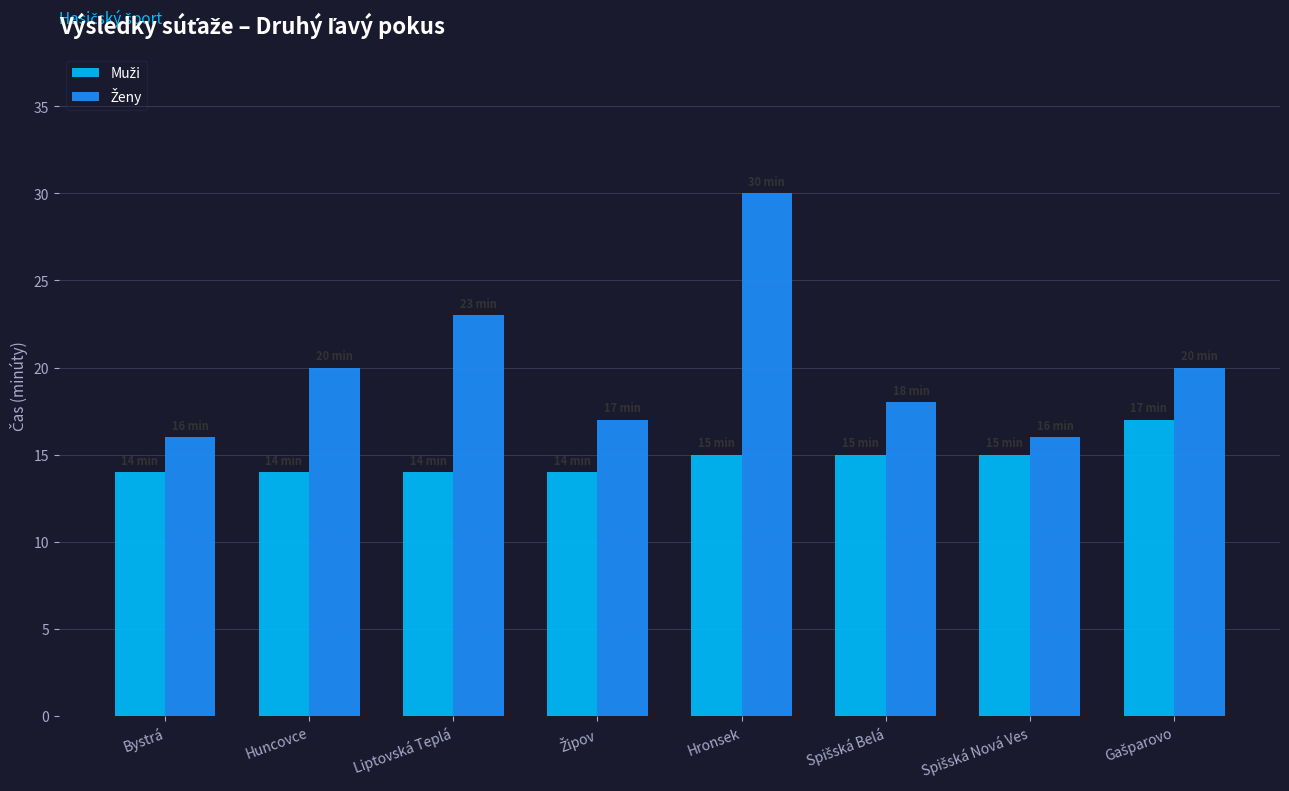

At which category is the sum across all series the highest?

Hronsek